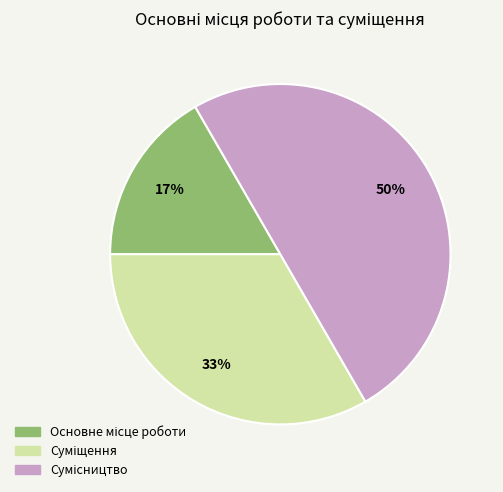

To the nearest percent, what is the difference between the largest and smallest slice percentages?

33%